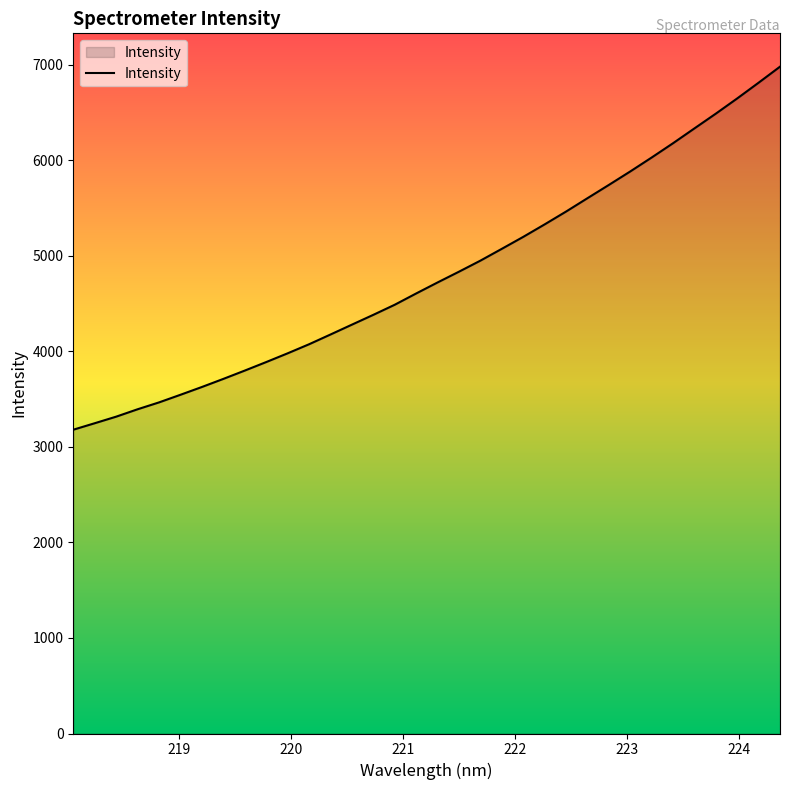

What is the greatest value displayed?

6977.3